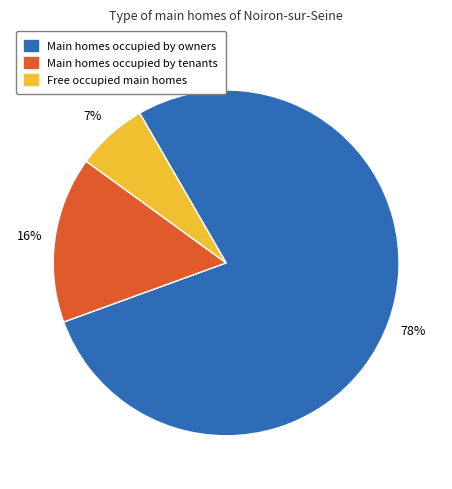

To the nearest percent, what is the average slice percentage?

33%